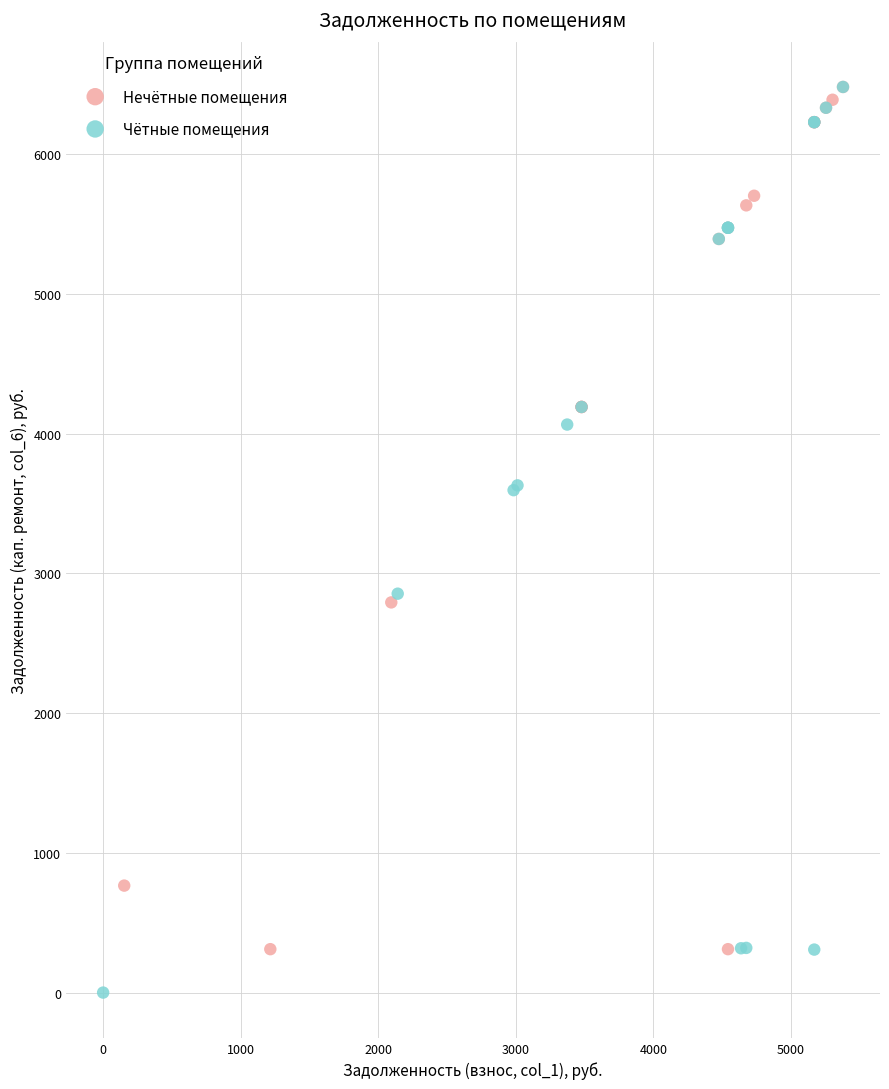

Which series has the largest Y range (max minus min)?

Чётные помещения